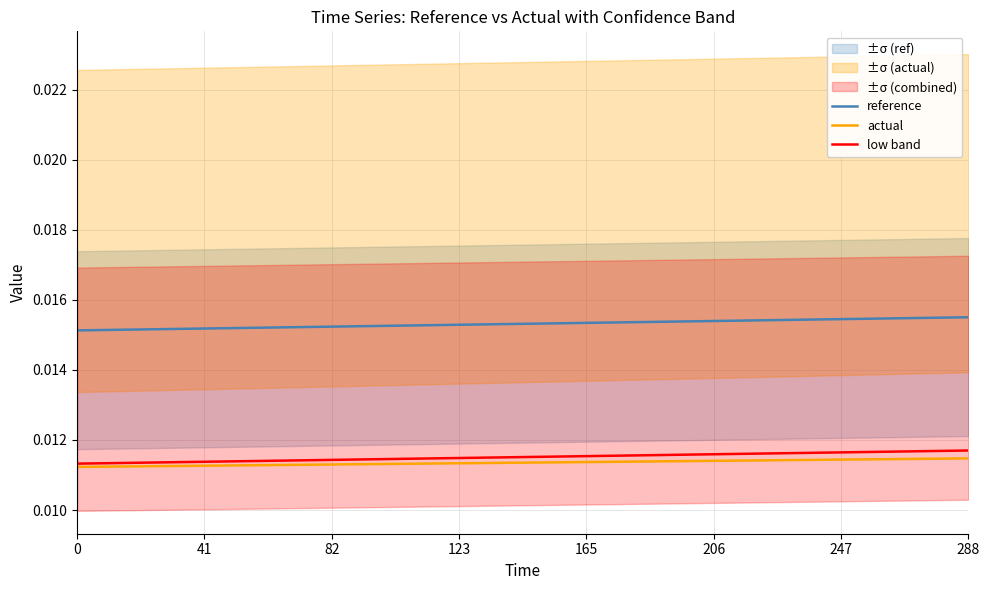

Which series has the widest spread of values?

reference